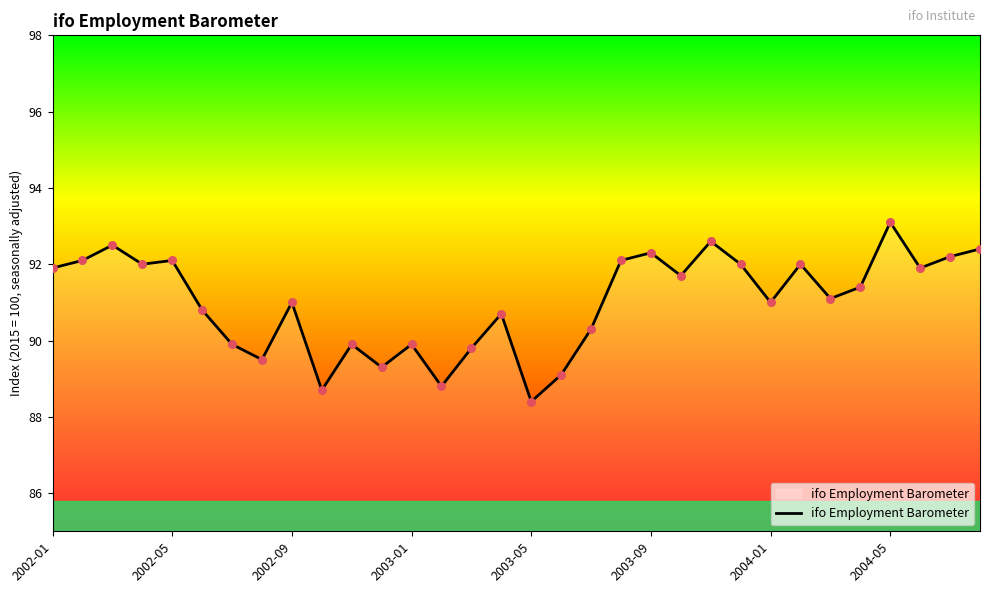

What is the maximum value shown in the chart?

93.1